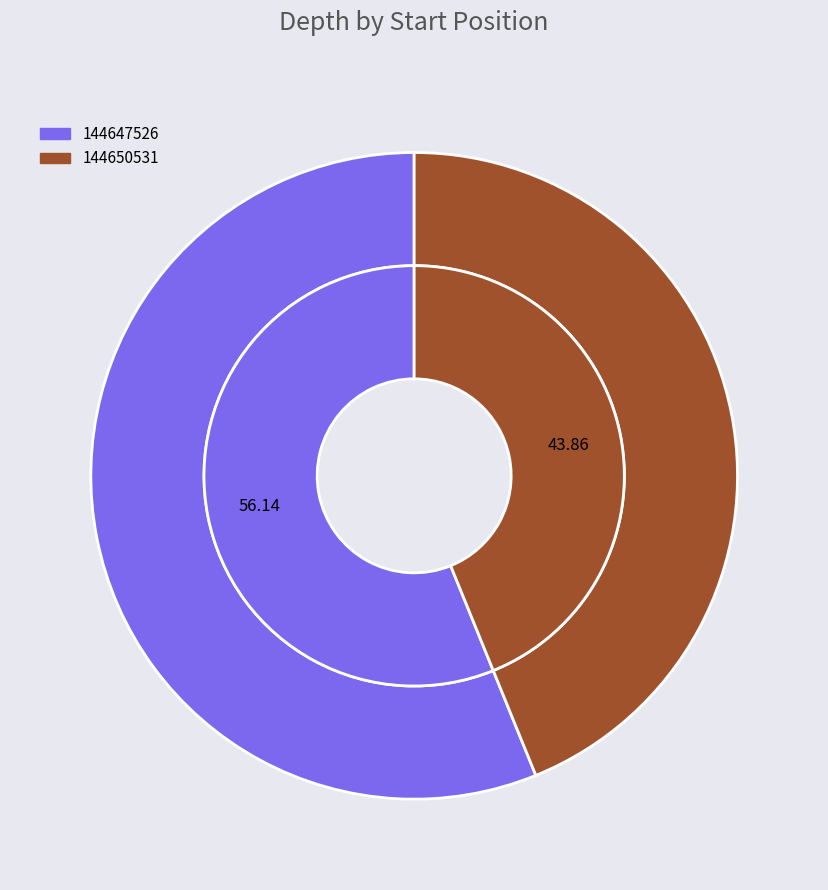

Approximately how many times larger is the value at 144647526 compared to 144650531?

1.3